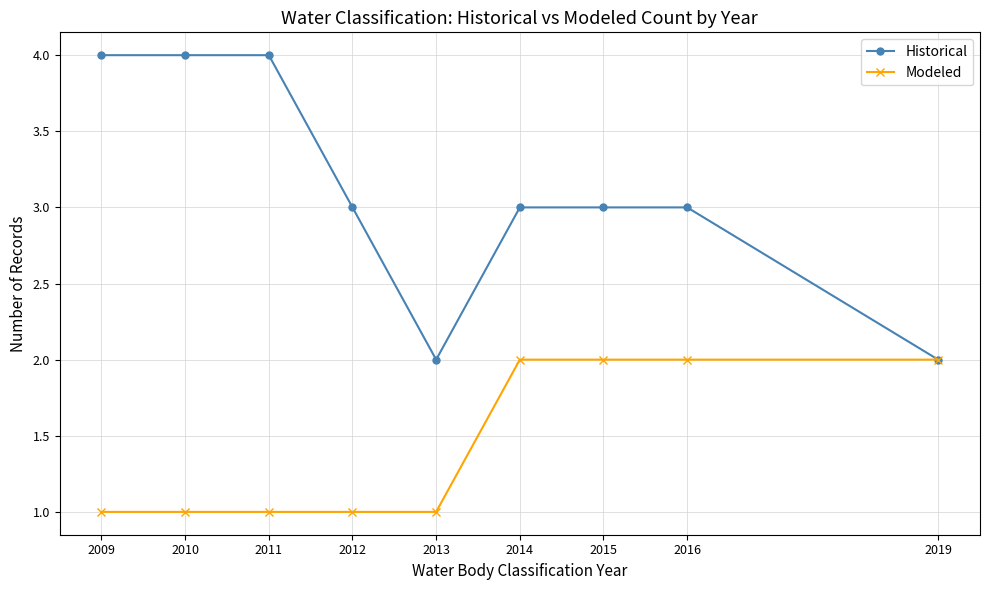

What is the maximum value for Modeled?

2